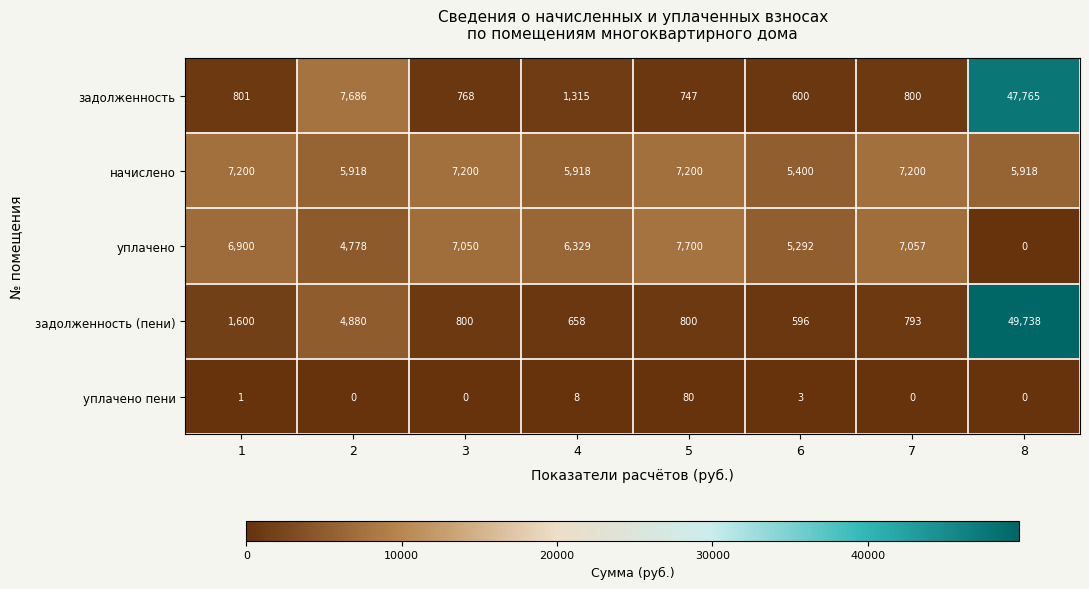

The уплачено series shows 10229 at 3. True or false?

False